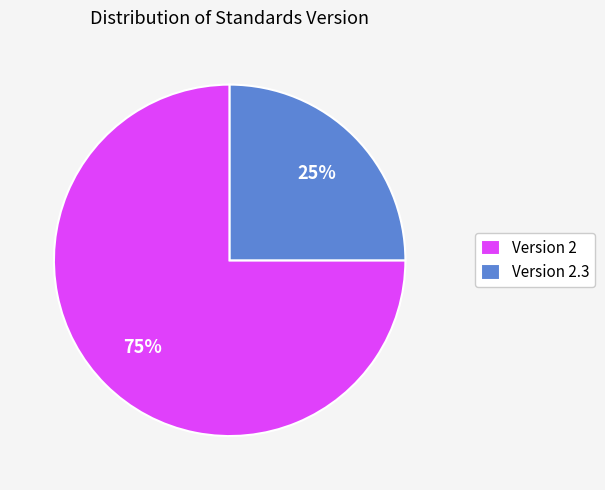

What is the ratio of the value at Version 2 to the value at Version 2.3?

3.0